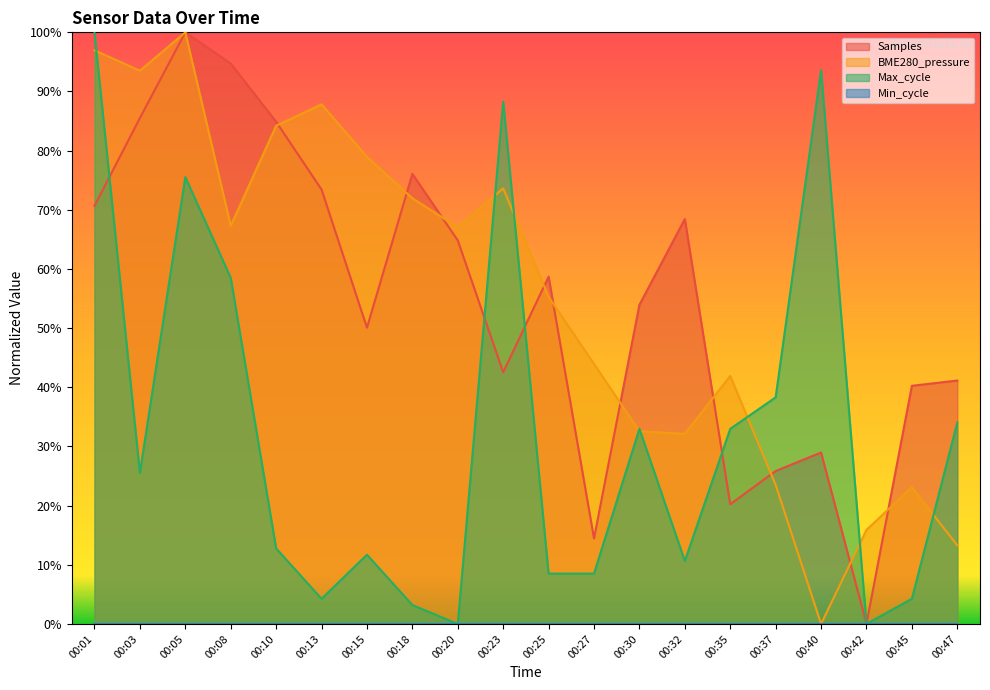

The Max_cycle series shows 53.9 at 00:40. True or false?

False